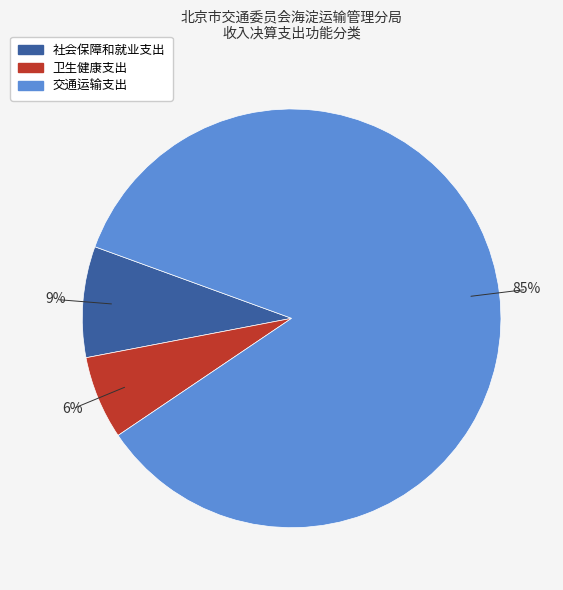

Which slice is the smallest?

卫生健康支出